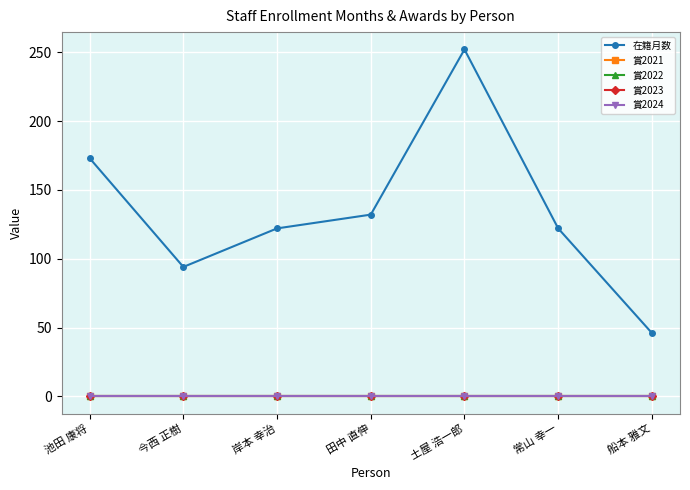

Reading right to left, list all the values displayed in this chart.

在籍月数: 船本 雅文=46	常山 幸一=122	土屋 浩一郎=252	田中 直伸=132	岸本 幸治=122	今西 正樹=94	池田 康将=173
賞2021: 船本 雅文=0	常山 幸一=0	土屋 浩一郎=0	田中 直伸=0	岸本 幸治=0	今西 正樹=0	池田 康将=0
賞2022: 船本 雅文=0	常山 幸一=0	土屋 浩一郎=0	田中 直伸=0	岸本 幸治=0	今西 正樹=0	池田 康将=0
賞2023: 船本 雅文=0	常山 幸一=0	土屋 浩一郎=0	田中 直伸=0	岸本 幸治=0	今西 正樹=0	池田 康将=0
賞2024: 船本 雅文=0	常山 幸一=0	土屋 浩一郎=0	田中 直伸=0	岸本 幸治=0	今西 正樹=0	池田 康将=0